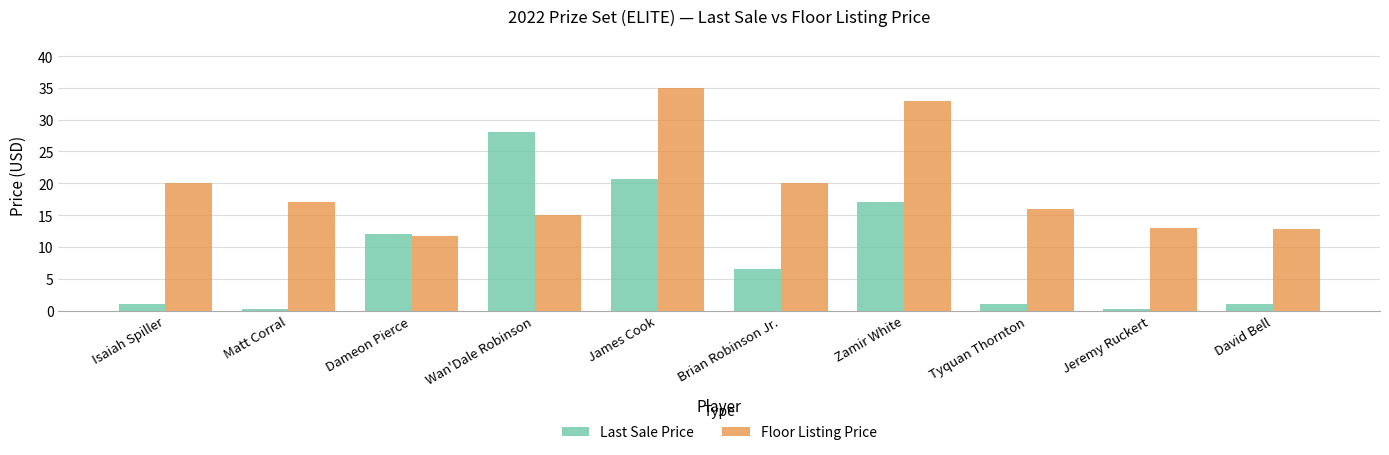

What is the label of the 4th bar from the right?

Zamir White